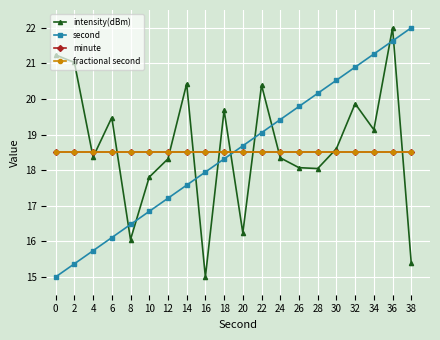

List the series in order of their peak value, highest first.

intensity(dBm), second, minute, fractional second